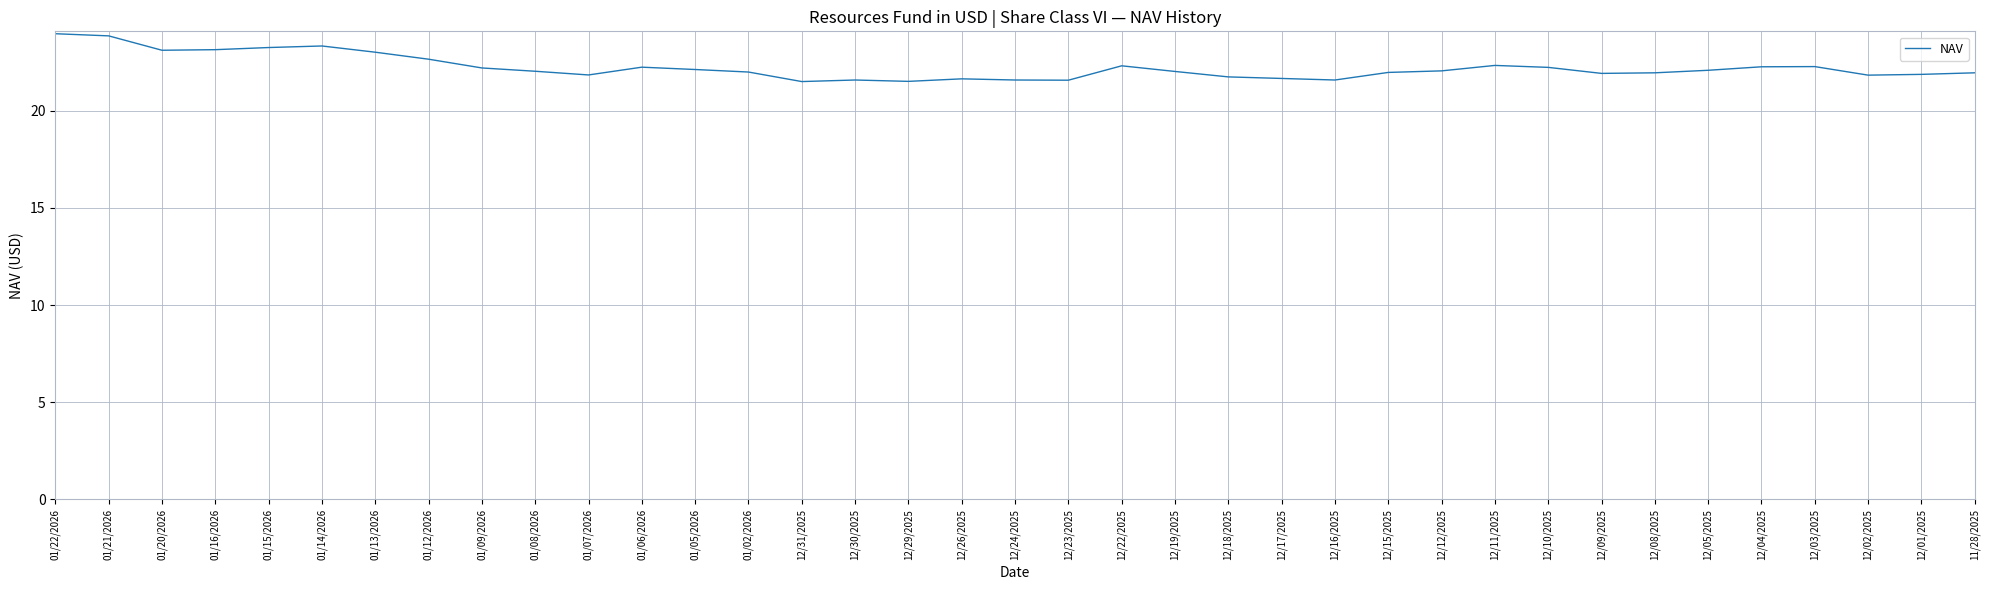

What position from the right is 12/02/2025?

3